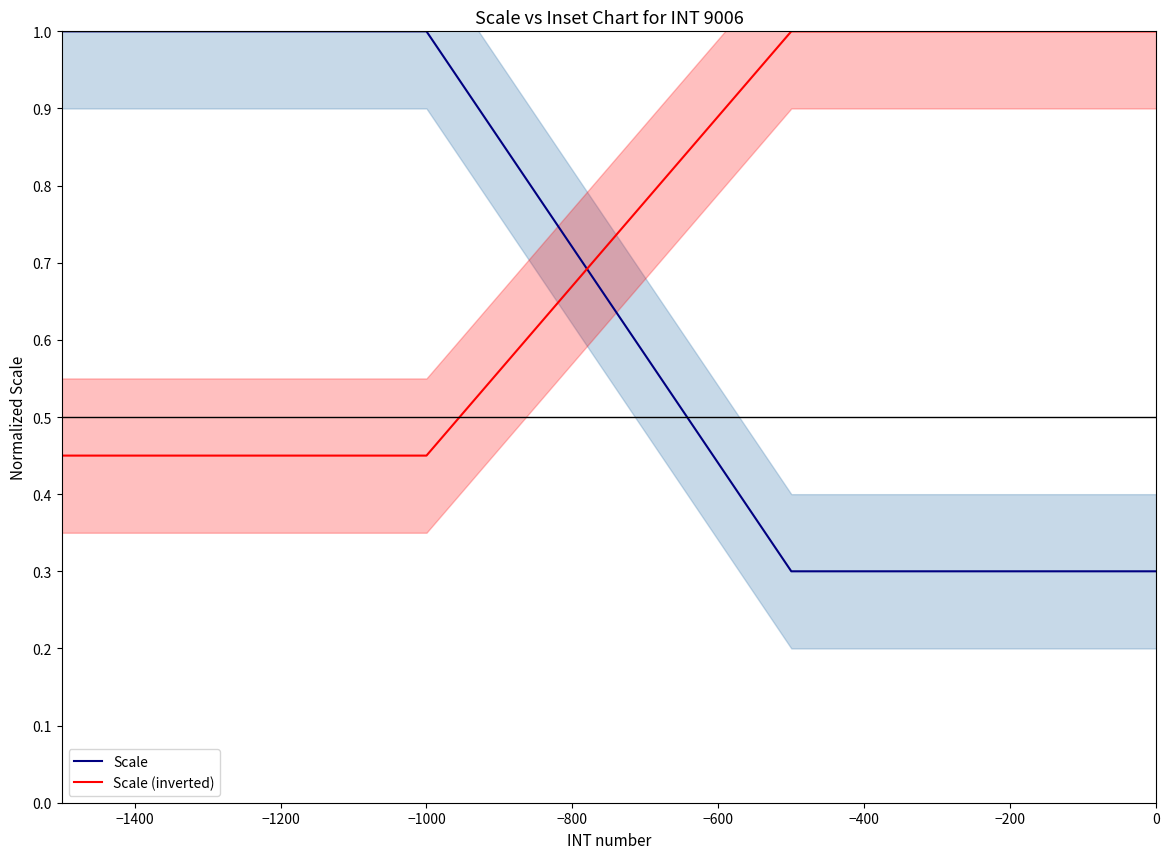

What is the minimum value for Scale?

0.3